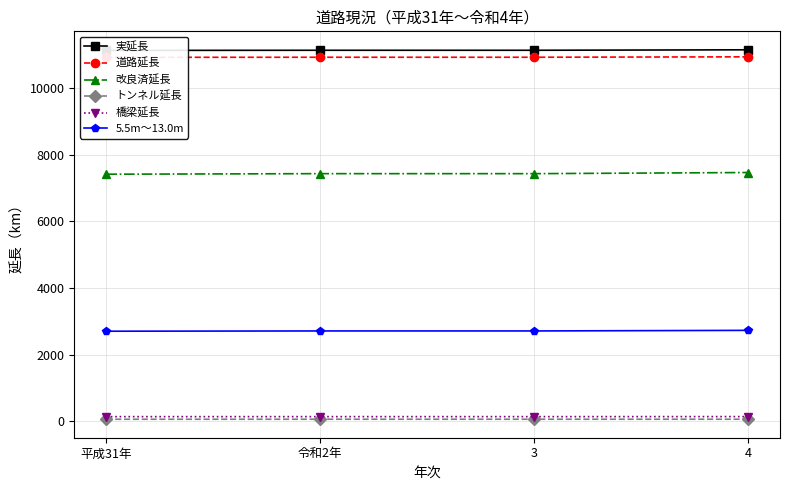

Between 平成31年 and 令和2年, which series saw the biggest shift?

改良済延長